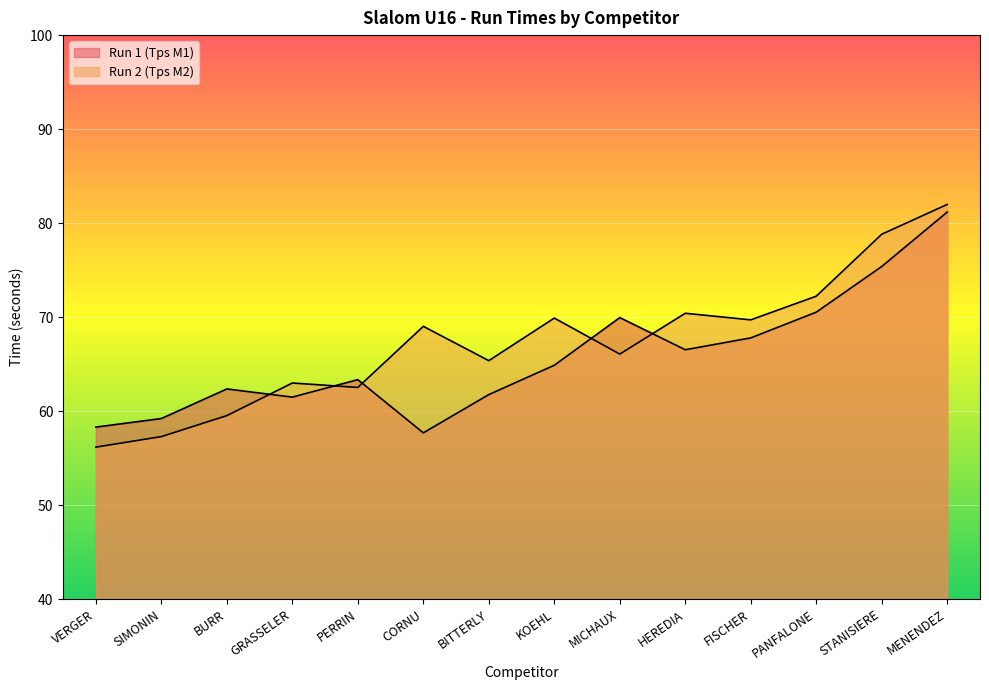

True or false: Run 1 (Tps M1) and Run 2 (Tps M2) intersect in this chart.

True